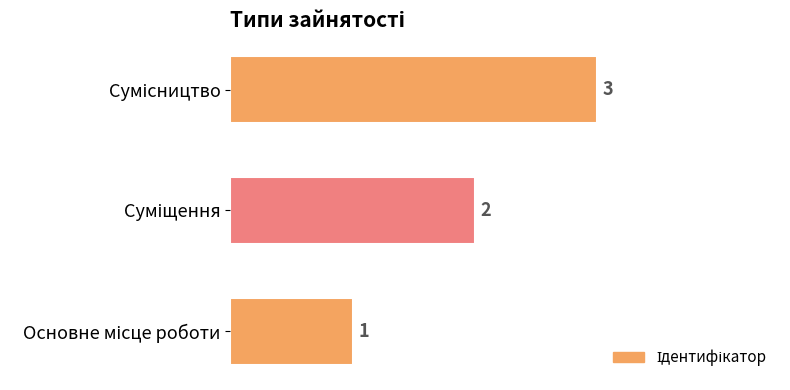

What is the maximum value shown in the chart?

3